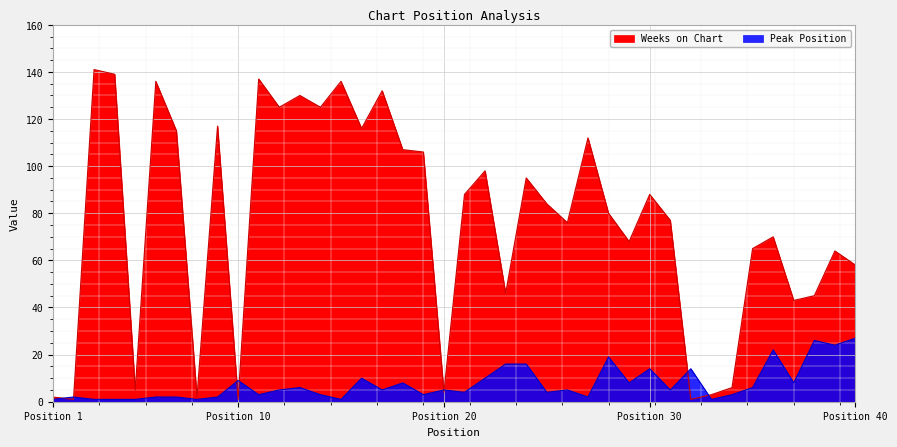

What is the value of the Peak Position point at the 5th from the left?

1